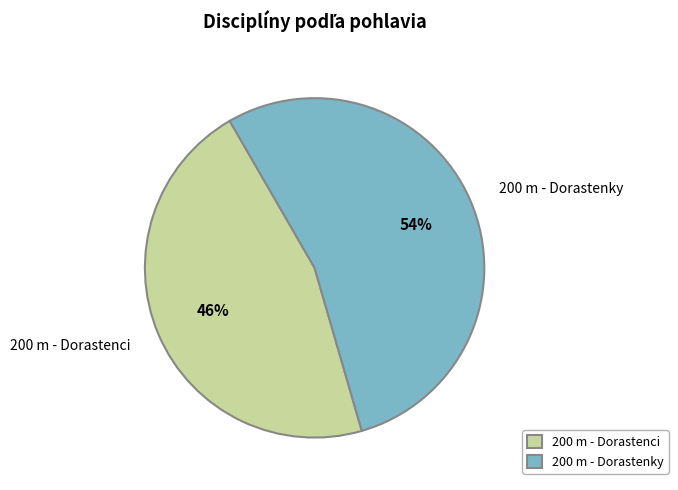

True or false: 200 m - Dorastenky accounts for 54% of the total.

True